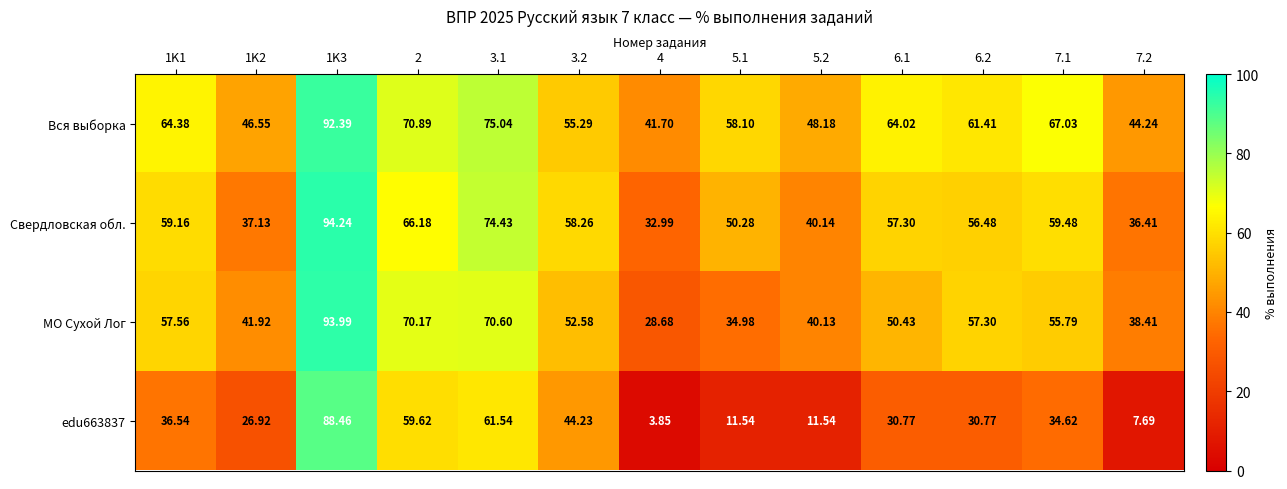

What is the difference between the highest and lowest values at 5.1?

46.6